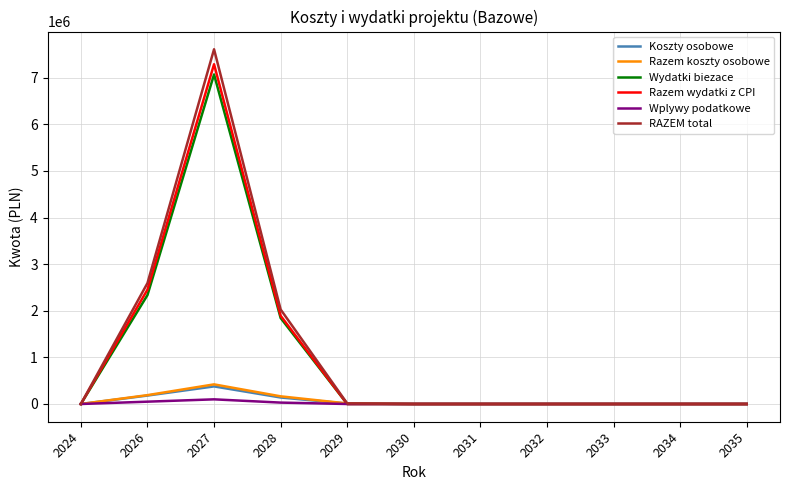

The Wydatki biezace series shows 2337013.8 at 2026. True or false?

True